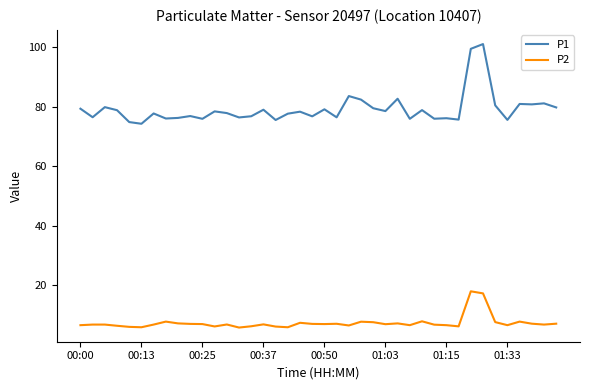

Which series has the largest total across all categories?

P1